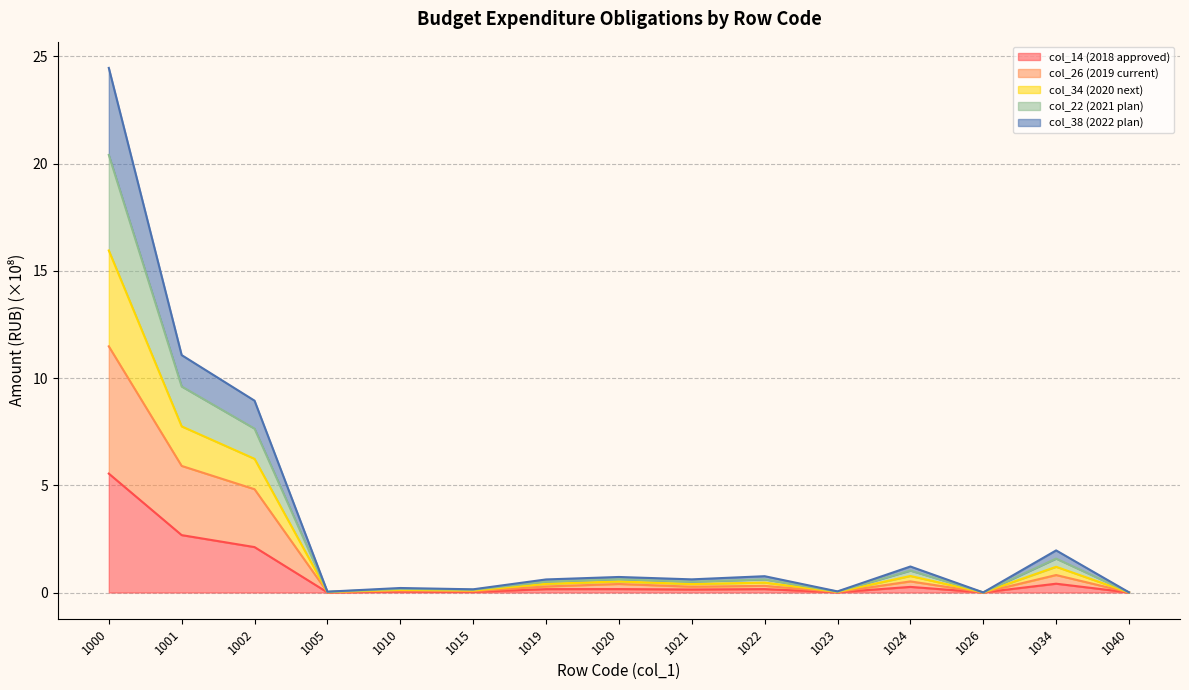

At which label does col_14 (2018 approved) reach its peak?

1000